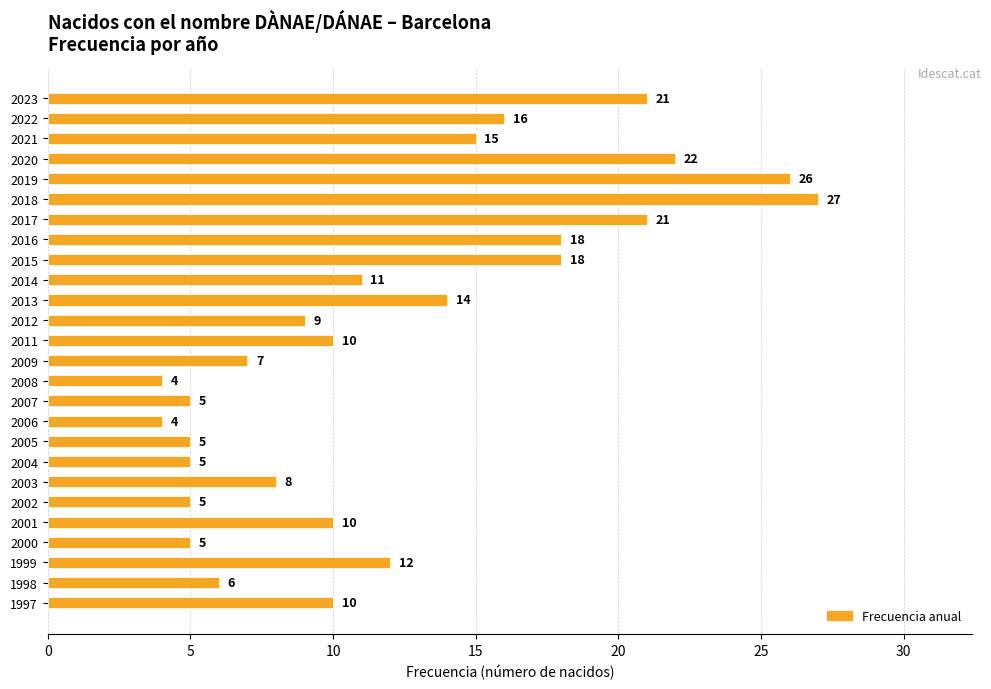

Are the bars horizontal?

Yes